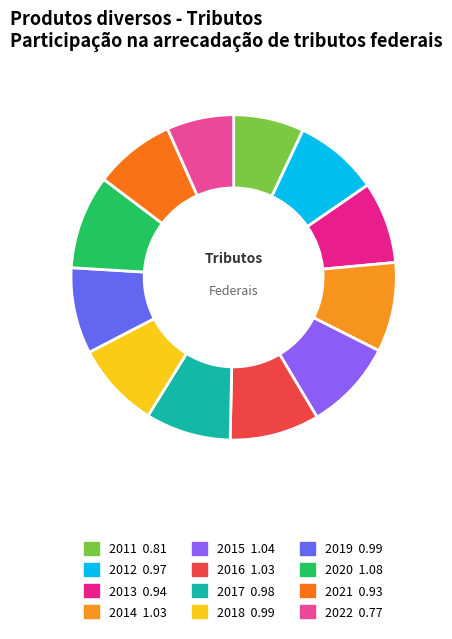

Count the number of slices in the pie.

12